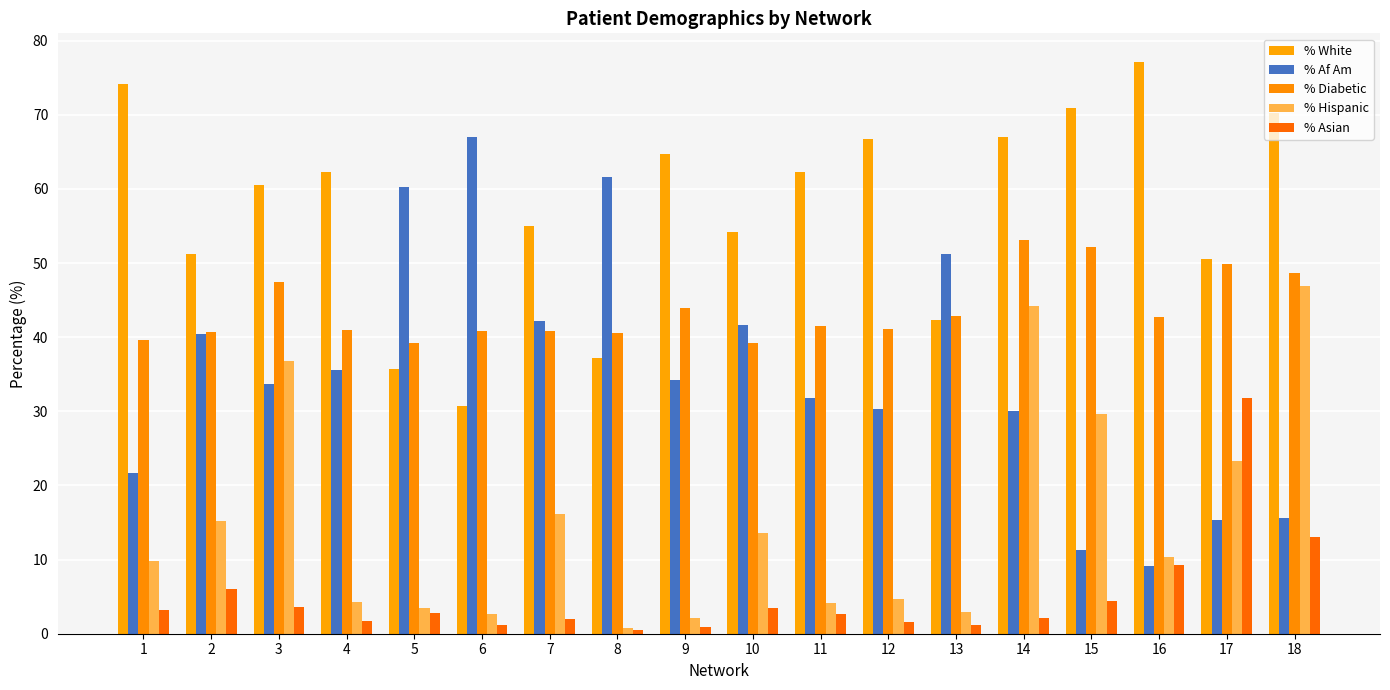

How many groups of bars are there?

18